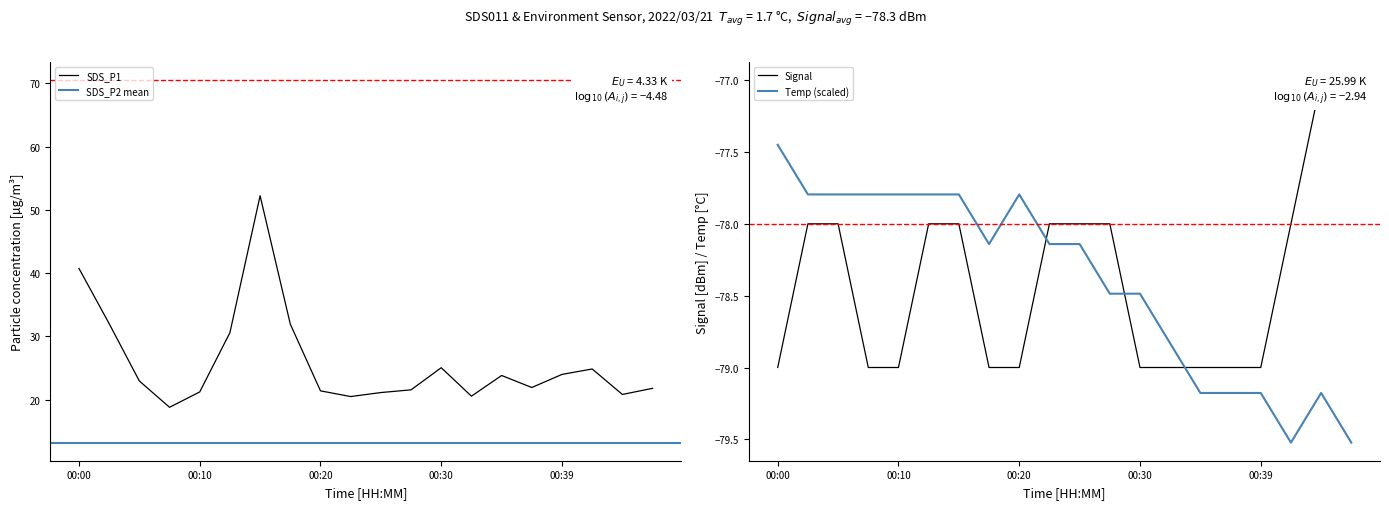

At which category is the sum across all series the highest?

00:15